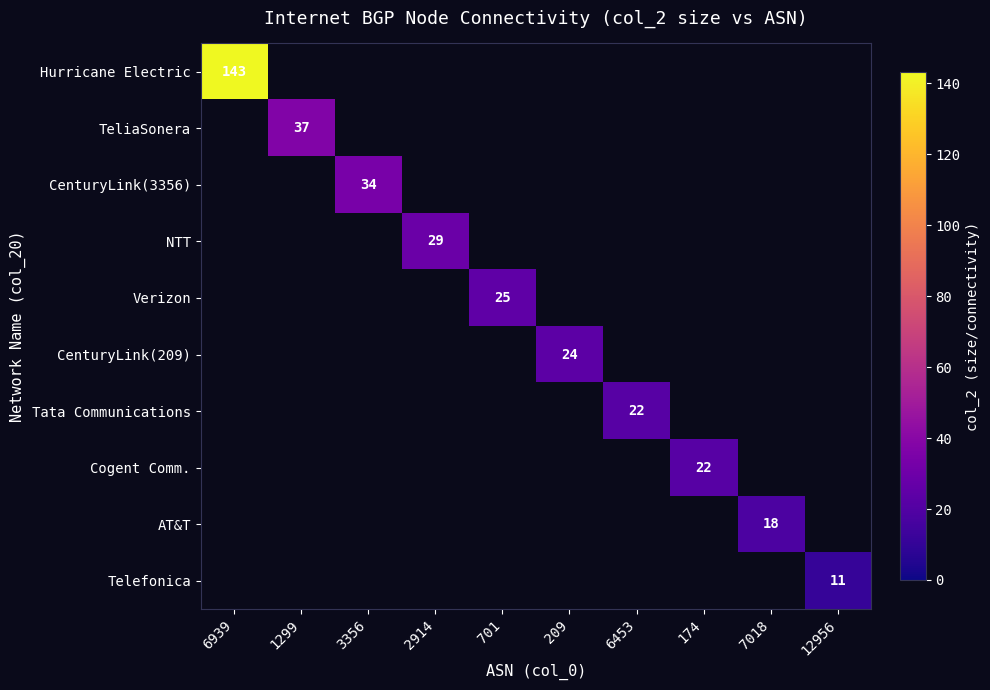

The value of Tata Communications at 6453 is 36. True or false?

False